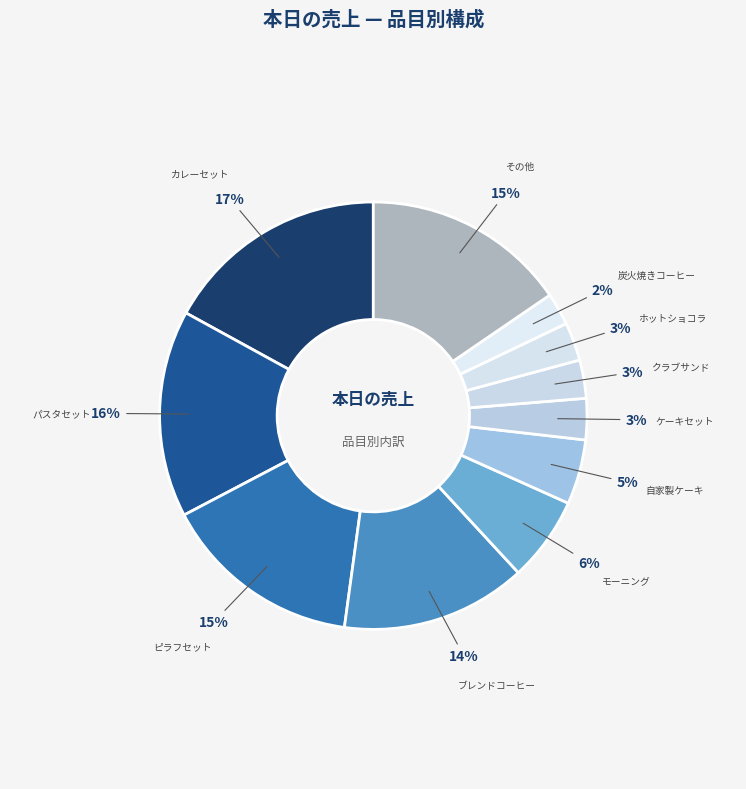

How many slices are in this pie chart?

11